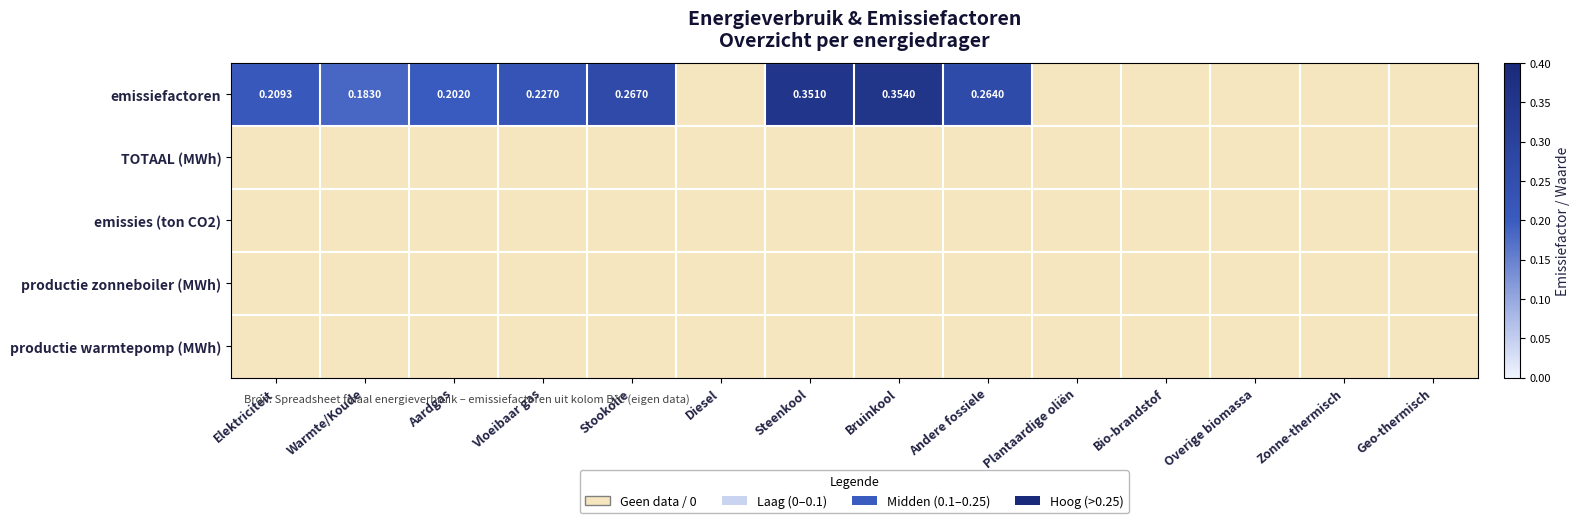

List the series in order of their peak value, highest first.

emissiefactoren, TOTAAL (MWh), emissies (ton CO2), productie zonneboiler (MWh), productie warmtepomp (MWh)